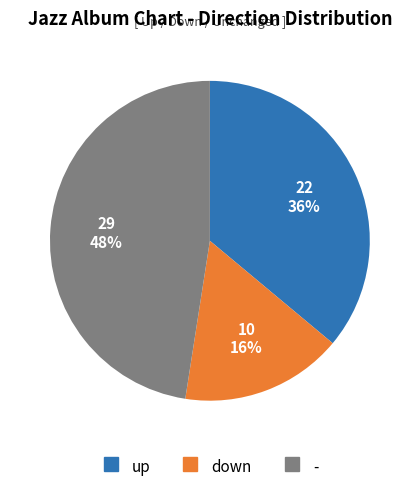

To the nearest percent, what percentage of the pie is up?

36%